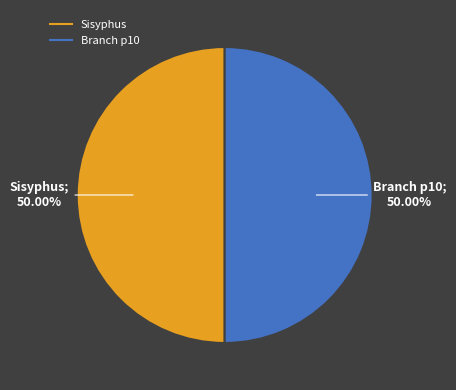

How many segments does this pie chart have?

2